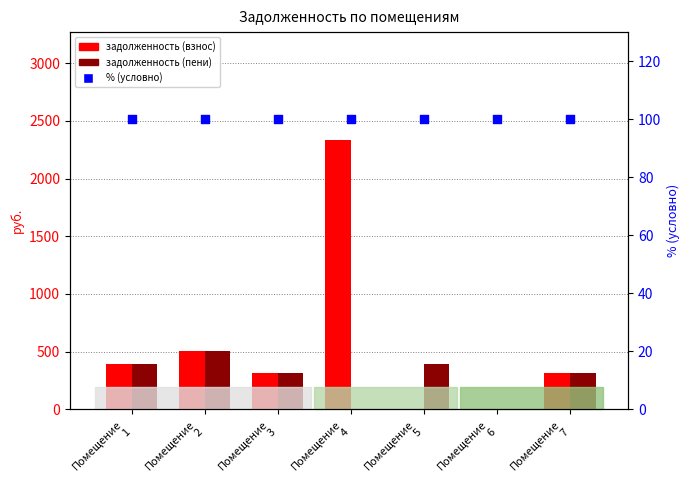

Which series has the widest spread of Y values?

задолженность (взнос)